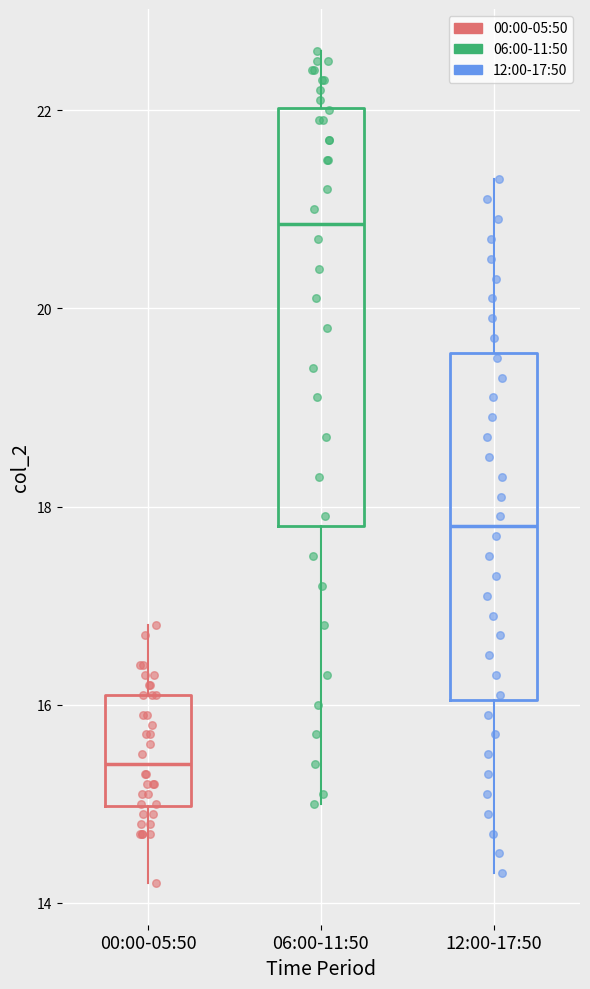

Which box's median line is the highest?

06:00-11:50